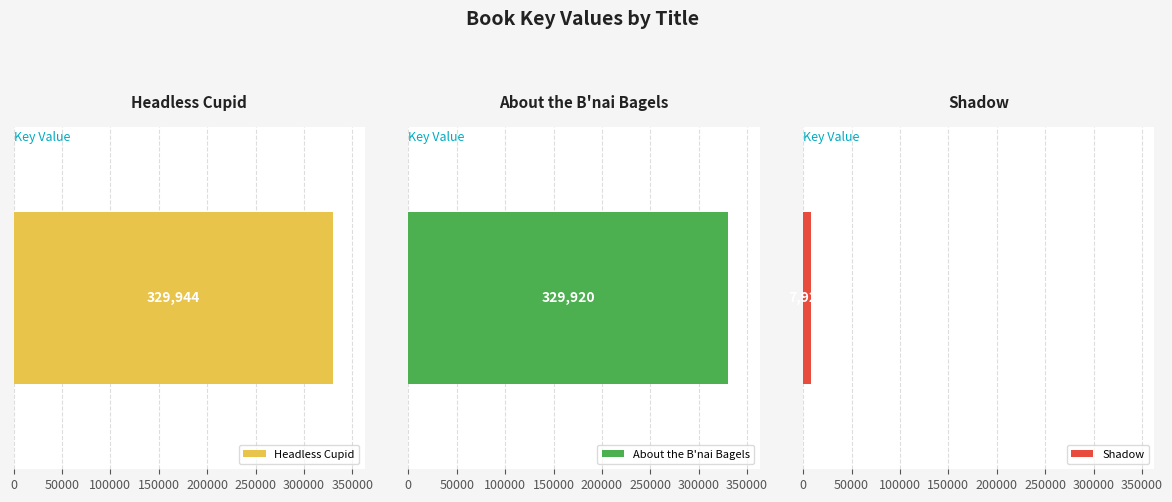

What is the difference between the maximum and minimum values?

322022